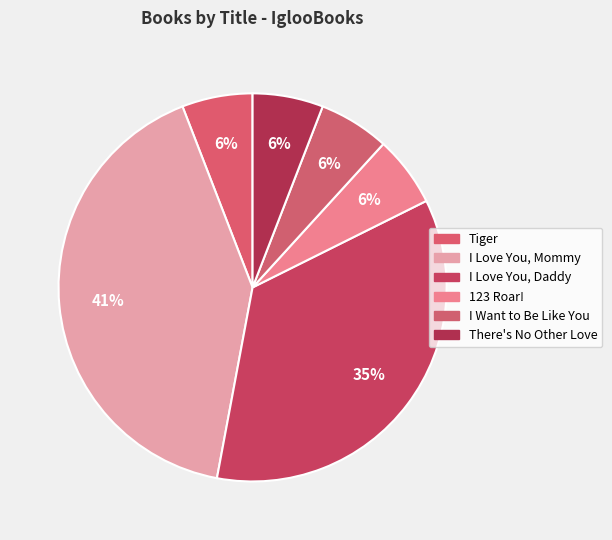

The There's No Other Love slice represents 13% of the pie. True or false?

False